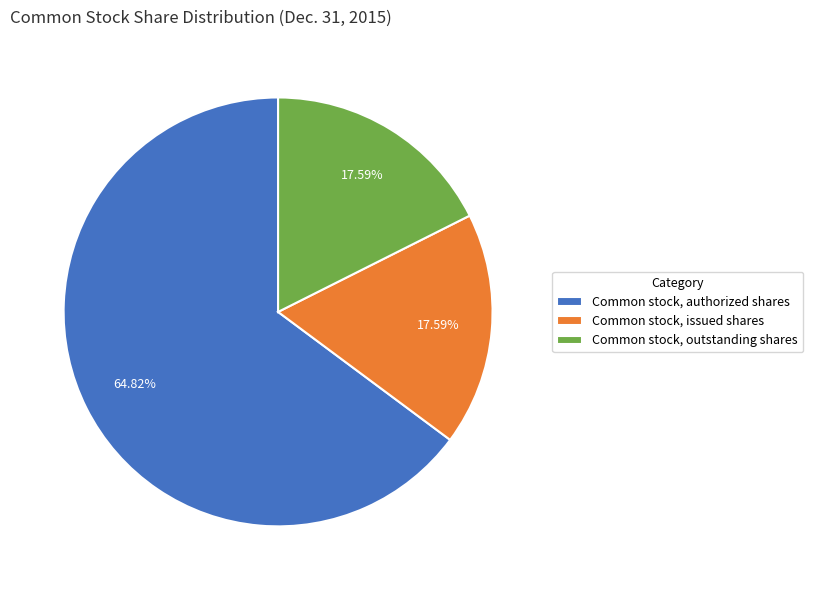

Combined, do Common stock, outstanding shares and Common stock, issued shares account for over 50%?

No